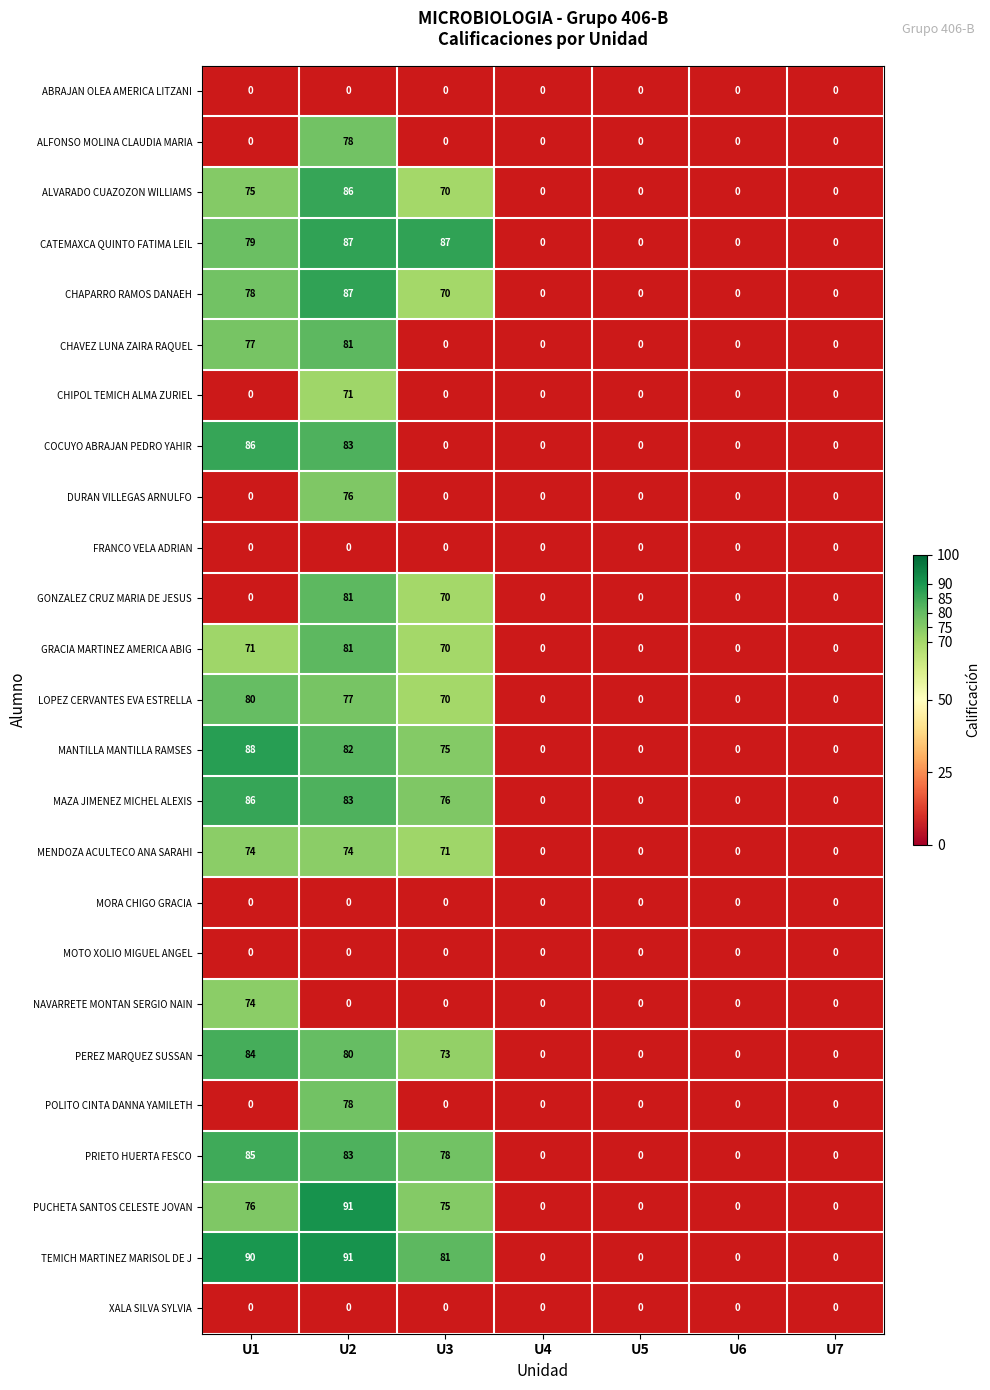

What is the difference between the second highest and minimum values in the LOPEZ CERVANTES EVA ESTRELLA series?

77